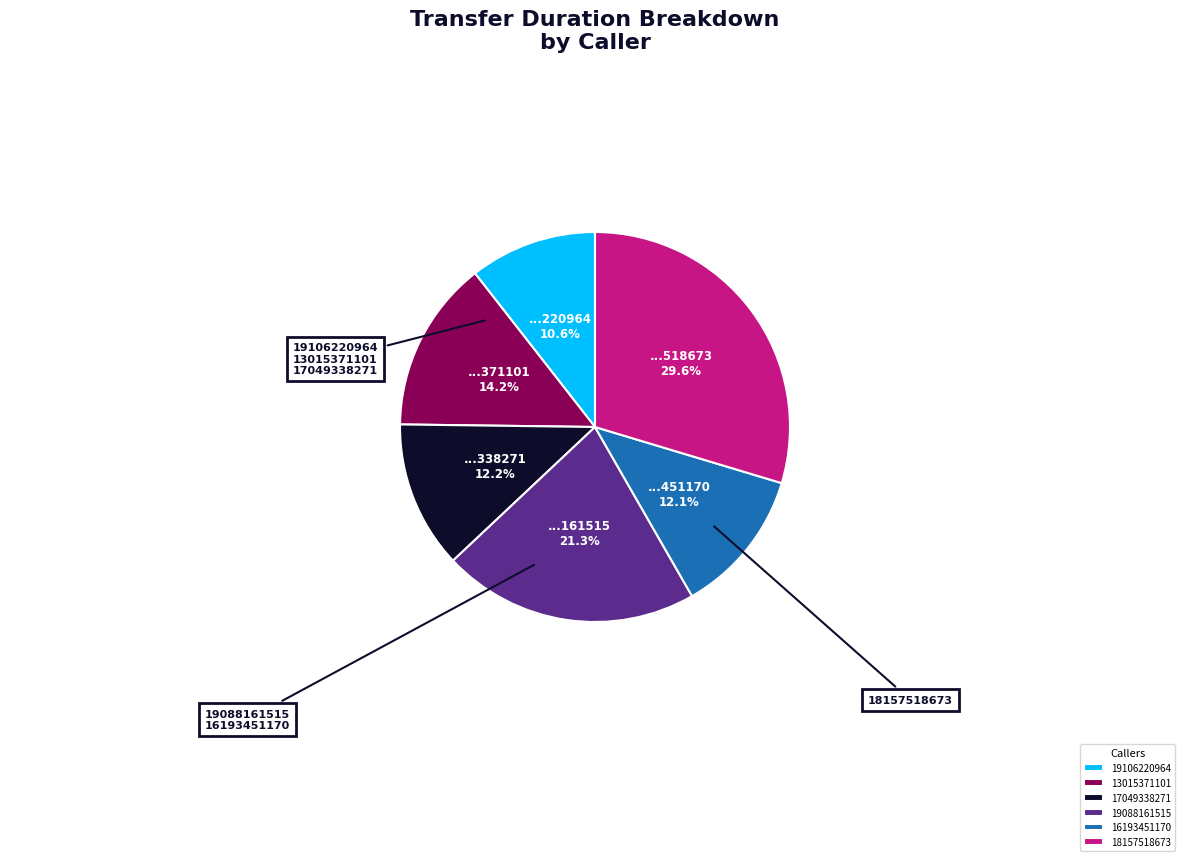

True or false: 17049338271 accounts for 3% of the total.

False